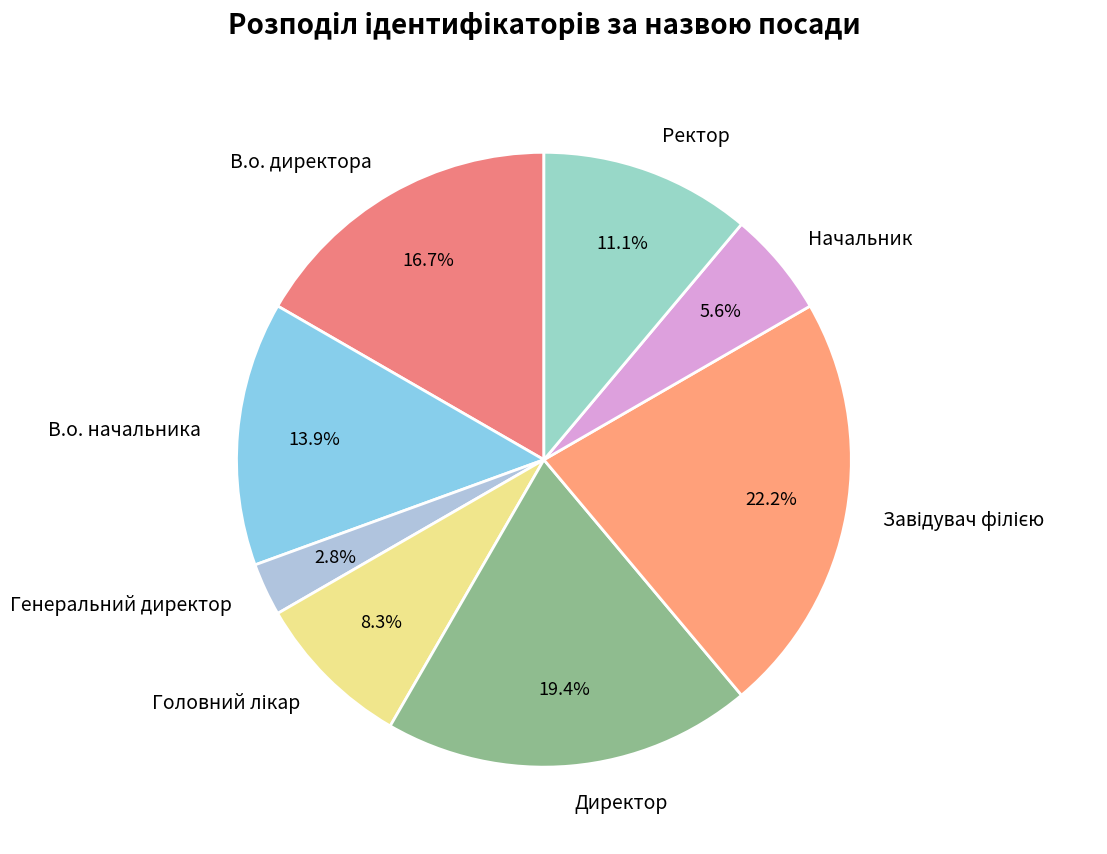

What portion of the pie excludes Ректор?

88.9%